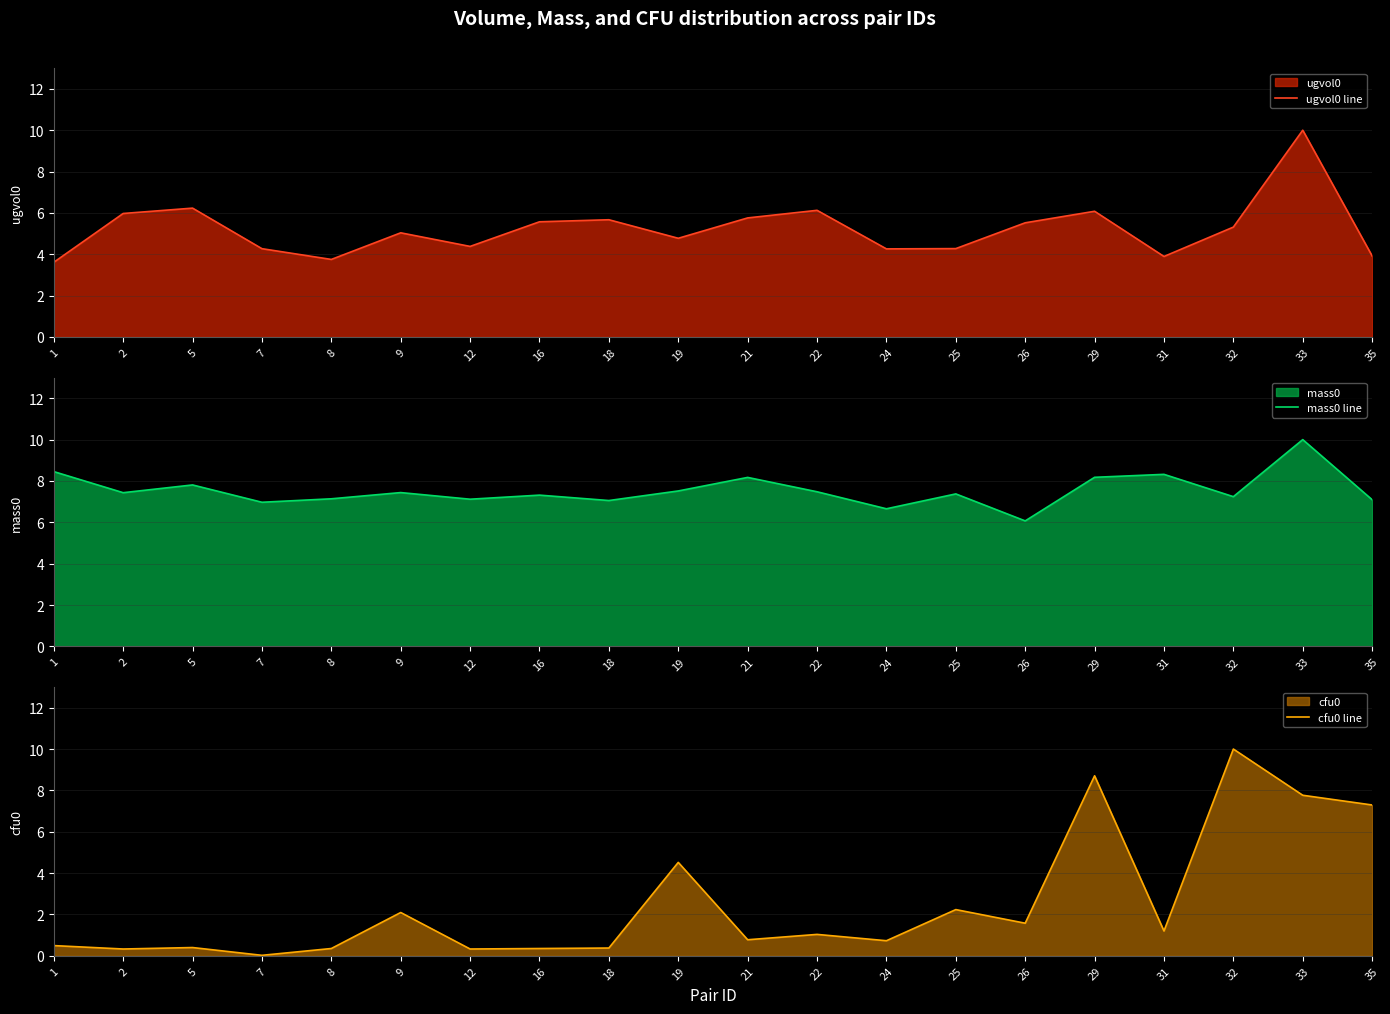

What is the value of the cfu0 line point at the 5th from the left?

0.4